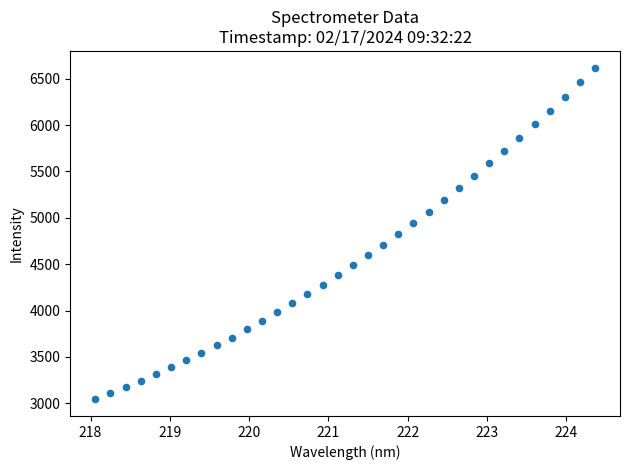

What is the range of X values (max minus min)?

6.3